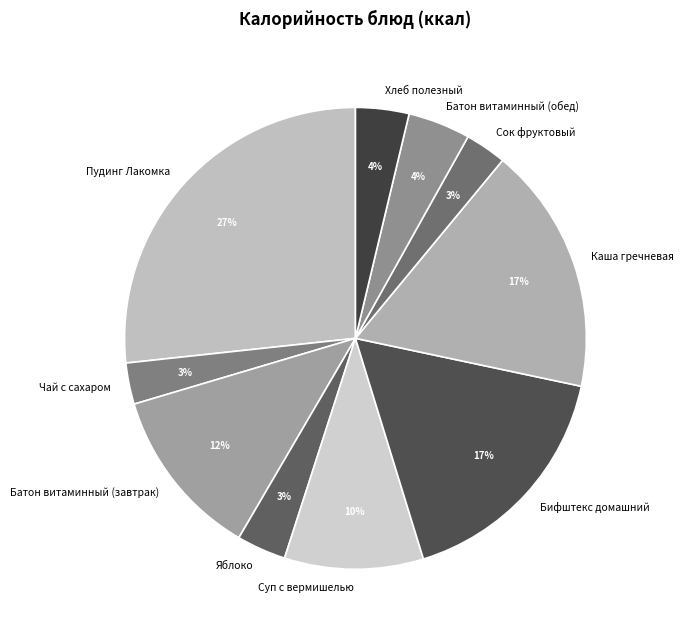

Does Суп с вермишелью represent more than half of the total?

No